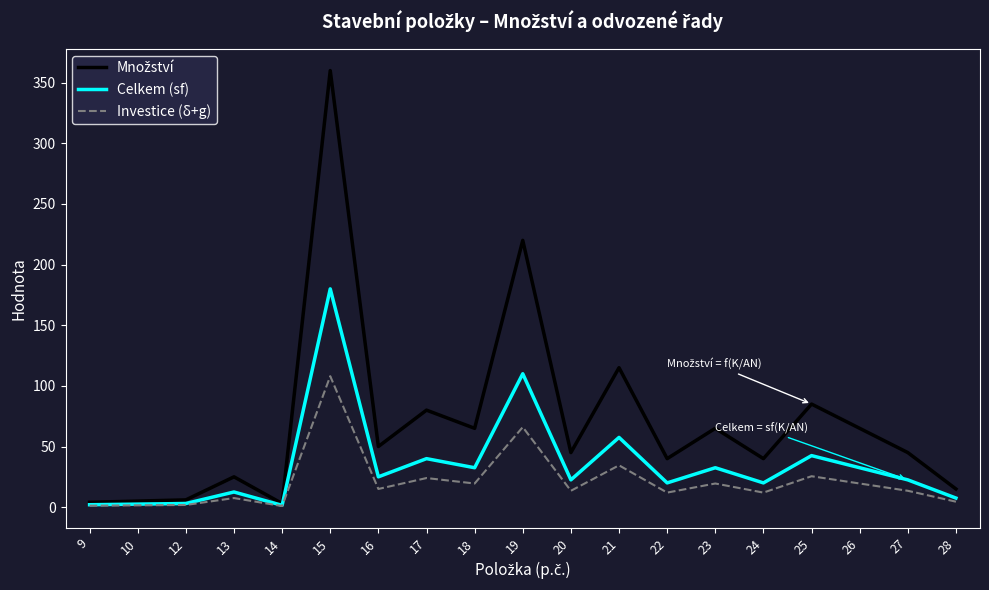

At which category does the chart reach its peak across all series?

15